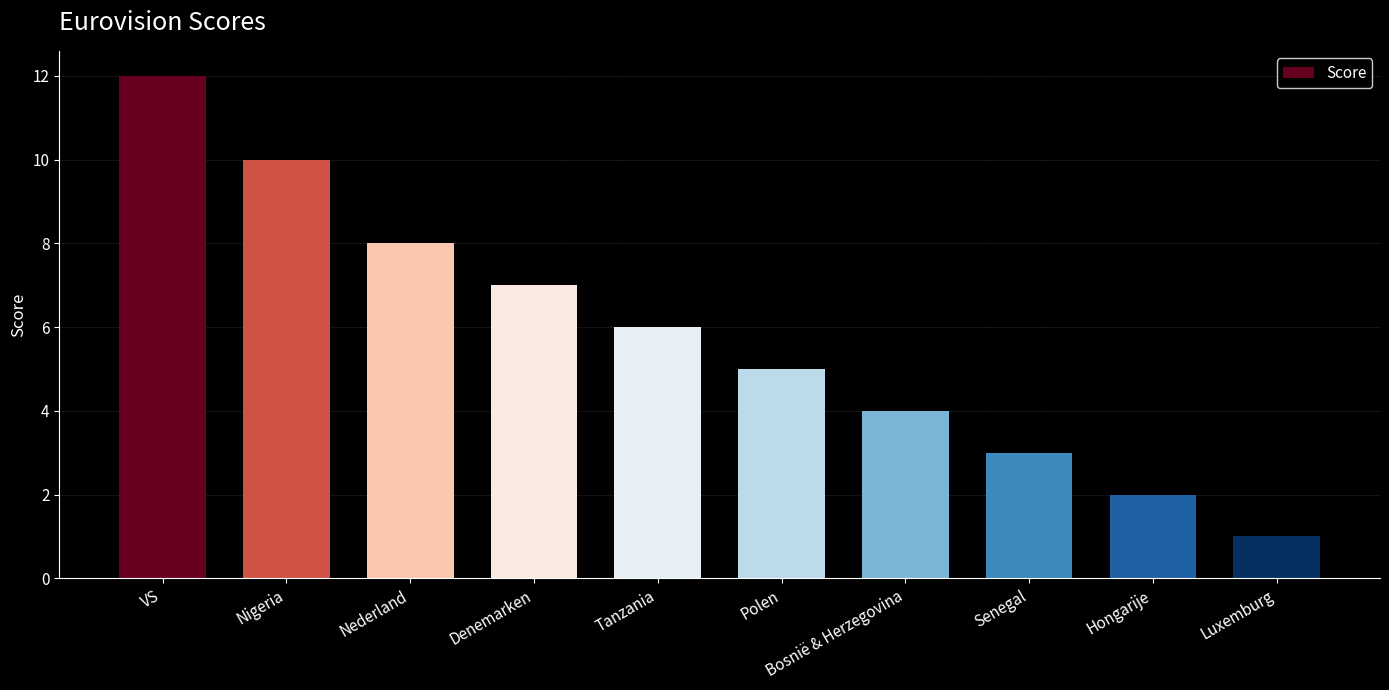

List the labels in order of value, largest first.

VS, Nigeria, Nederland, Denemarken, Tanzania, Polen, Bosnië & Herzegovina, Senegal, Hongarije, Luxemburg